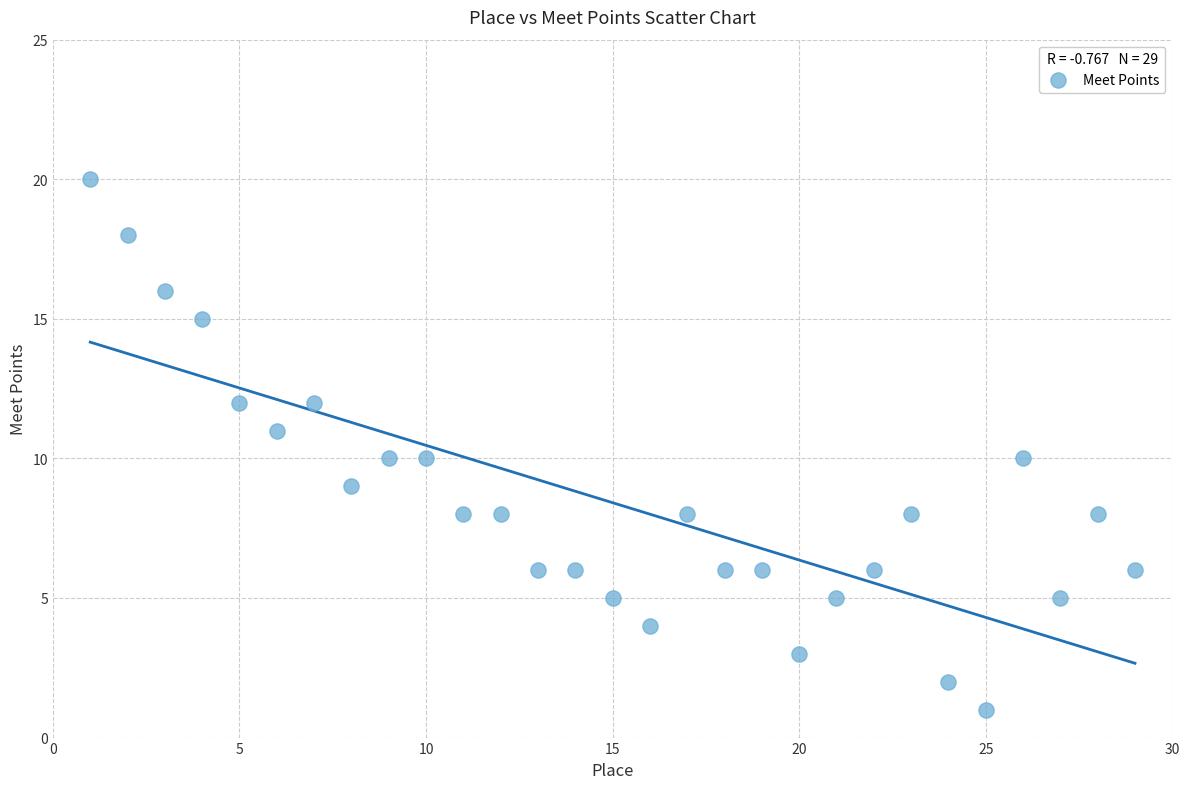

List the coordinates of all points as (Y, X) pairs, reading left to right.

(20, 1)  (18, 2)  (16, 3)  (15, 4)  (12, 5)  (11, 6)  (12, 7)  (9, 8)  (10, 9)  (10, 10)  (8, 11)  (8, 12)  (6, 13)  (6, 14)  (5, 15)  (4, 16)  (8, 17)  (6, 18)  (6, 19)  (3, 20)  (5, 21)  (6, 22)  (8, 23)  (2, 24)  (1, 25)  (10, 26)  (5, 27)  (8, 28)  (6, 29)